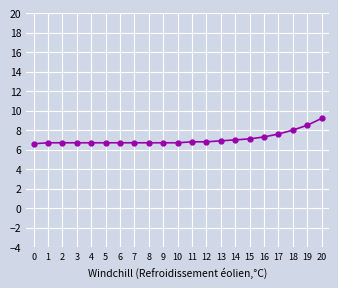

What is the approximate value at 11?

6.8